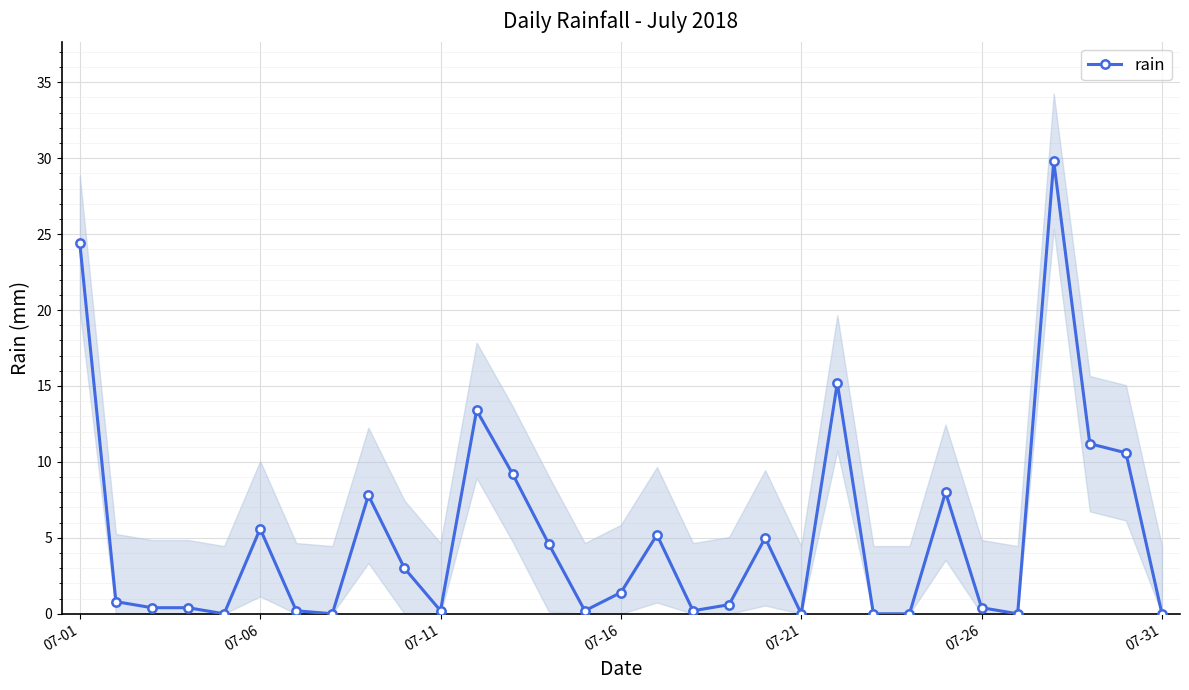

The value at 9 is 3.0. True or false?

True